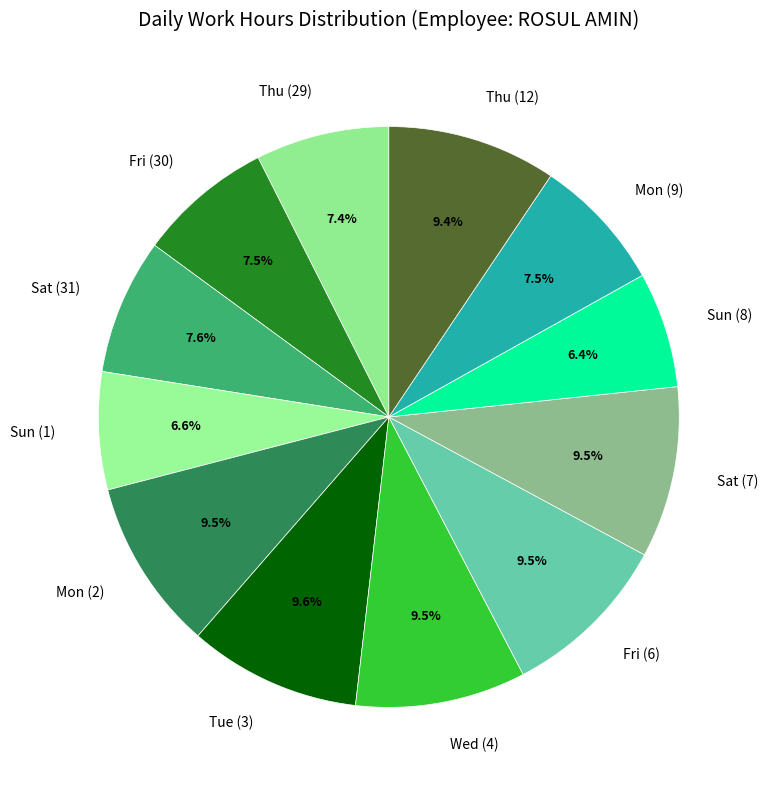

The Thu (12) slice represents 1% of the pie. True or false?

False